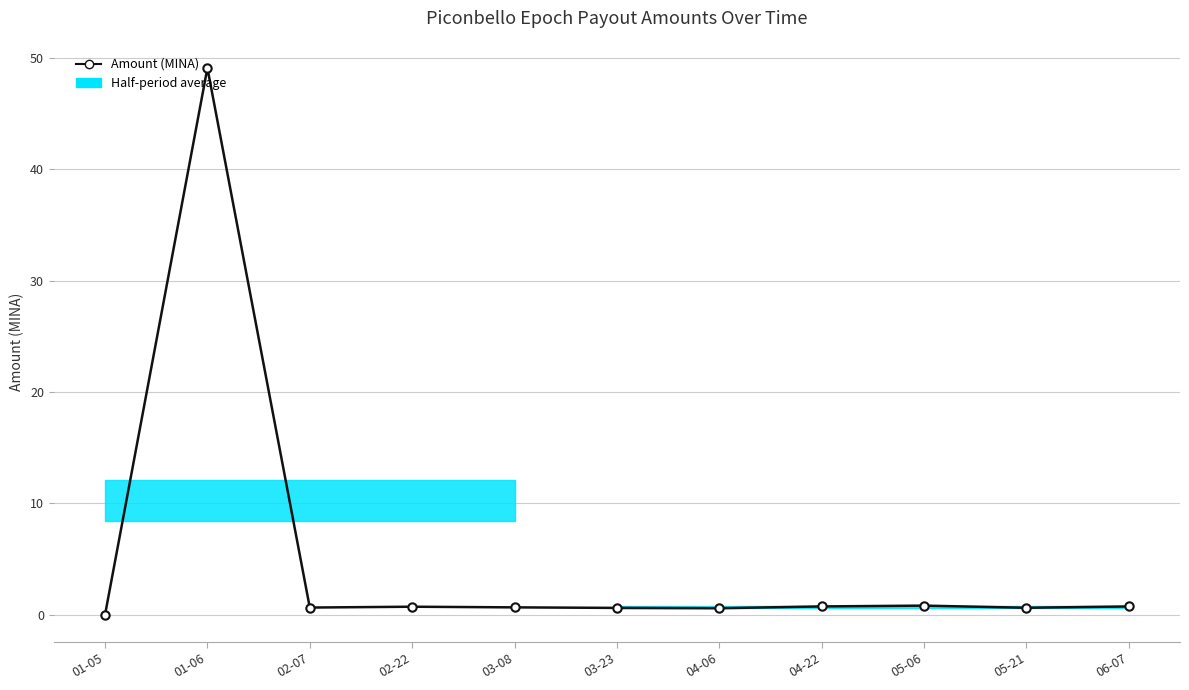

The value at 05-06 is 0.8. True or false?

True